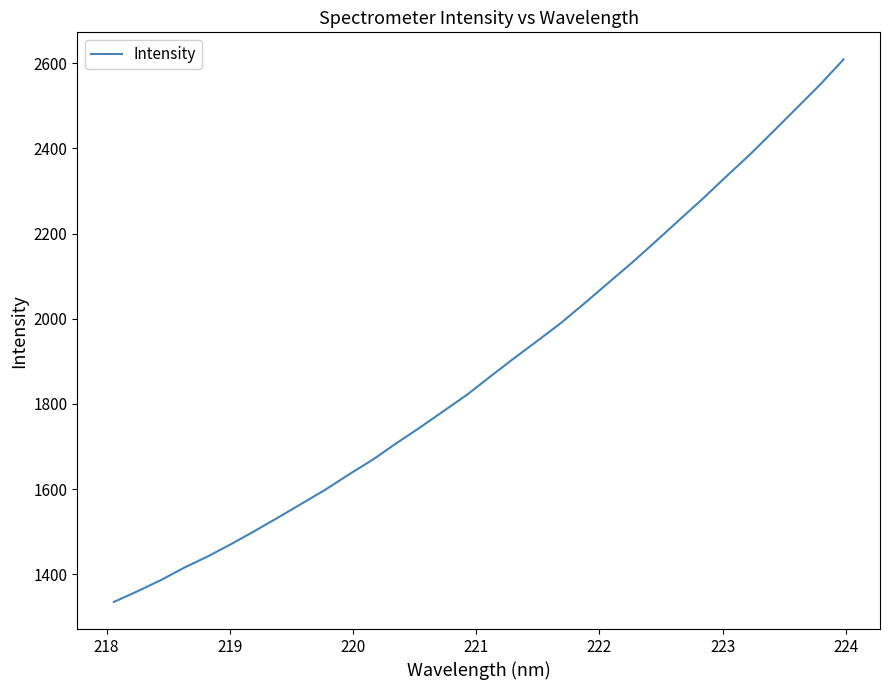

What is the difference between the maximum and minimum values?

1273.4